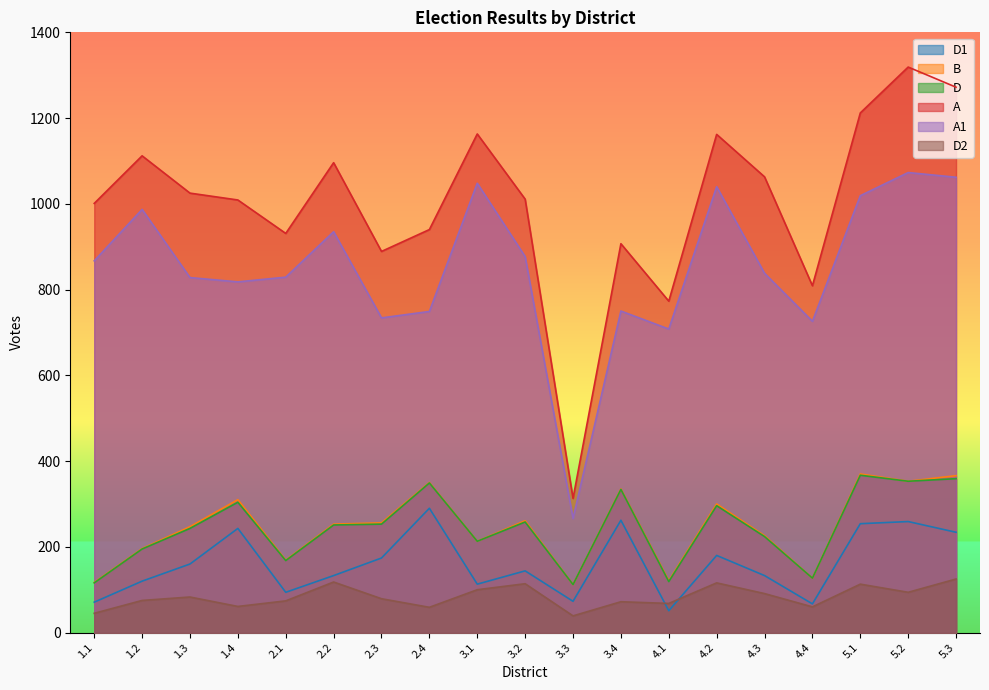

At which category does the chart reach its minimum across all series?

3.3